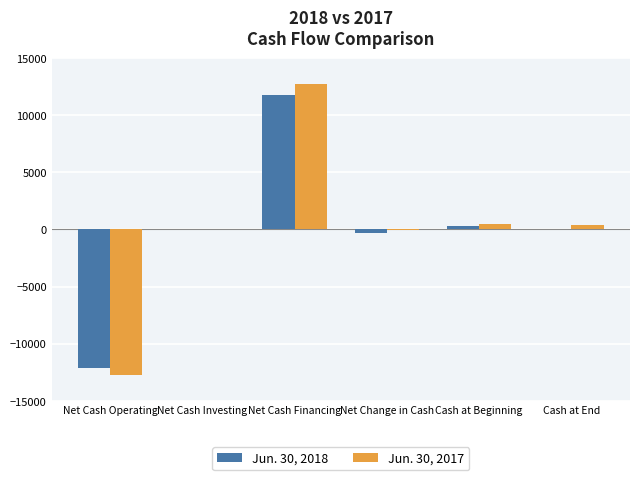

What is the difference between the Jun. 30, 2018 values at Net Cash Financing and Net Change in Cash?

12091